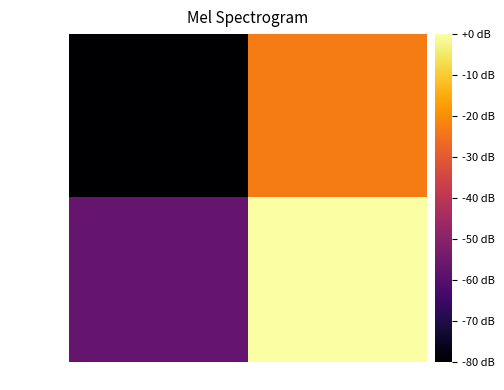

Which has a higher value, io_index or direction?

io_index